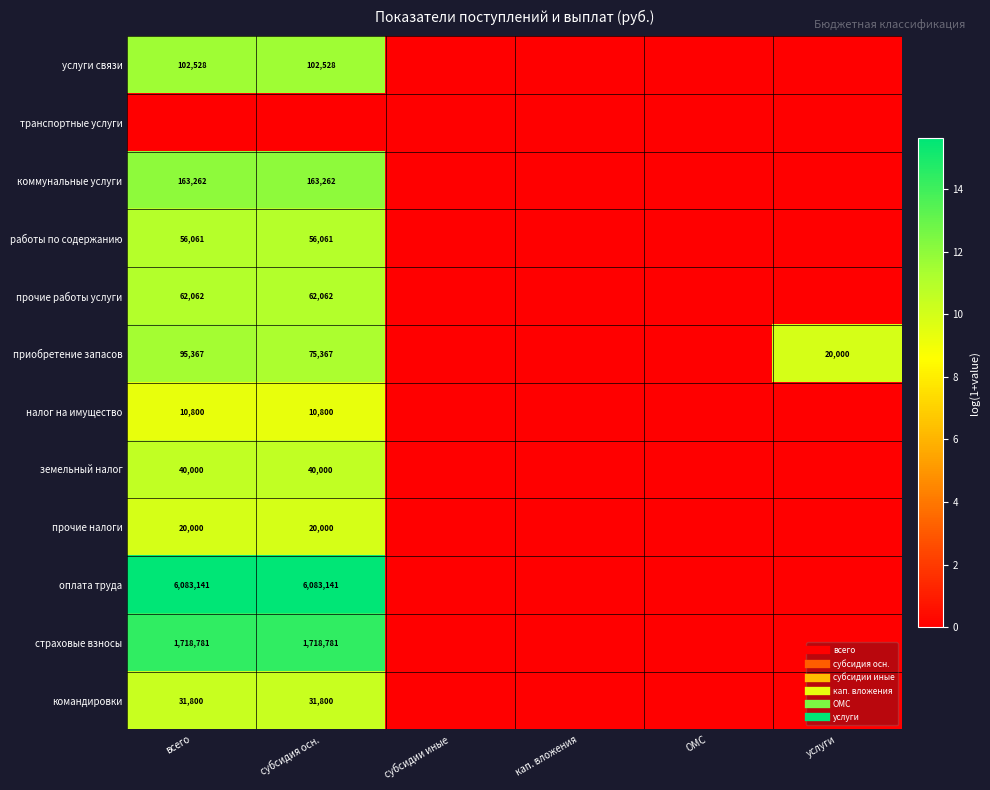

What is the highest value of the оплата труда series?

15.6